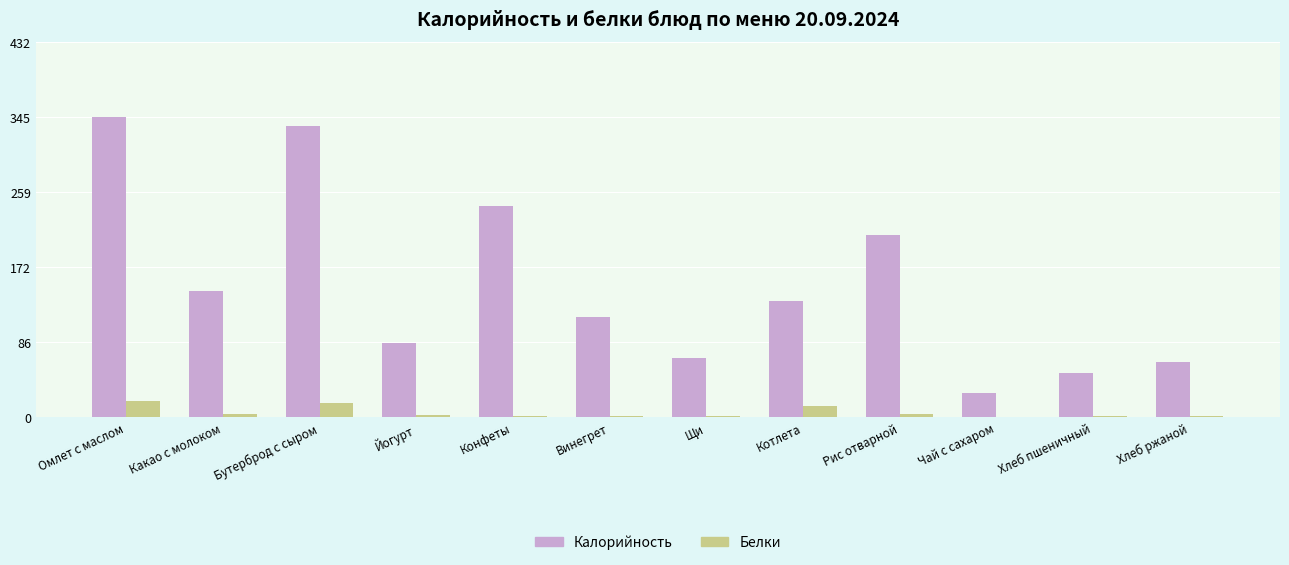

Is the value of Калорийность at Рис отварной greater than the value of Белки at Омлет с маслом?

Yes